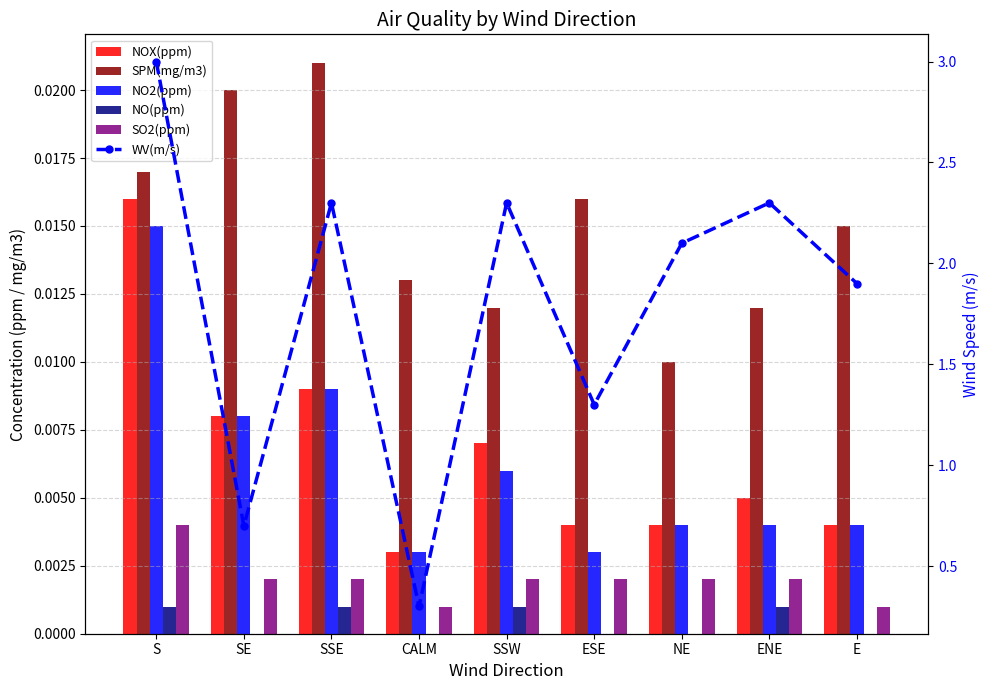

Rank the categories by SPM(mg/m3) value from highest to lowest.

SSE, SE, S, ESE, E, CALM, SSW, ENE, NE